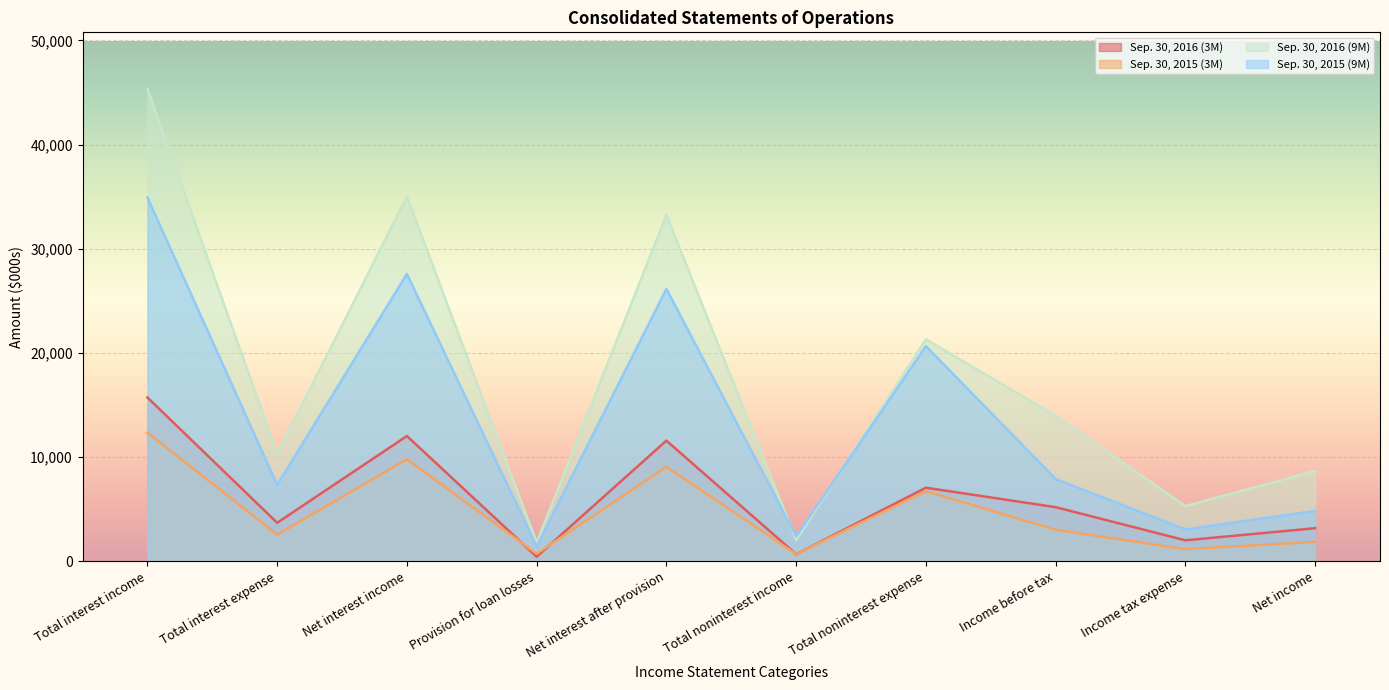

In Sep. 30, 2016 (3M), how many points are higher than both neighbors (excluding endpoints)?

3